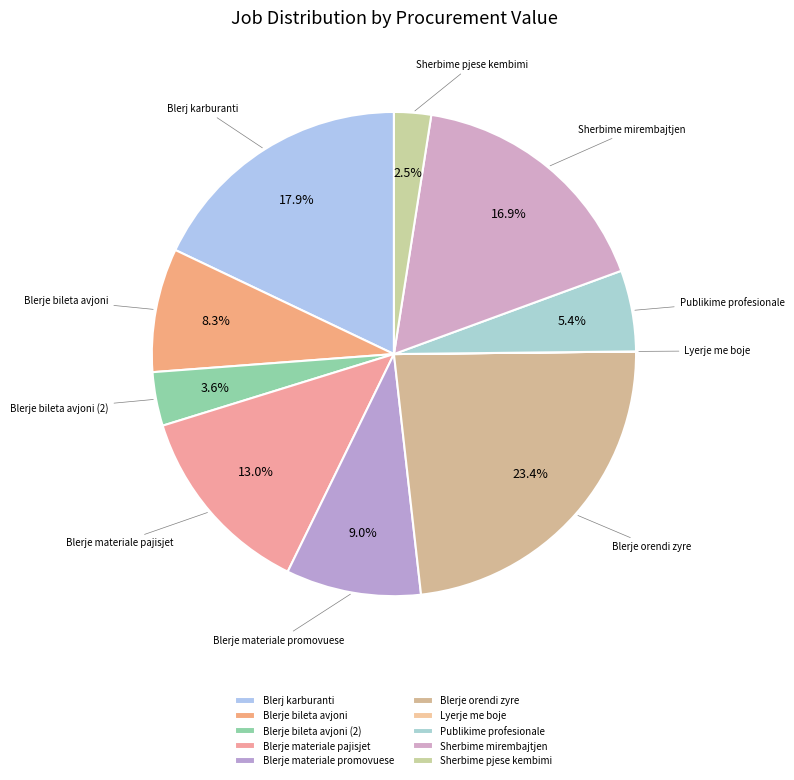

Is it true that Blerje bileta avjoni (2) is 4% of the pie?

True